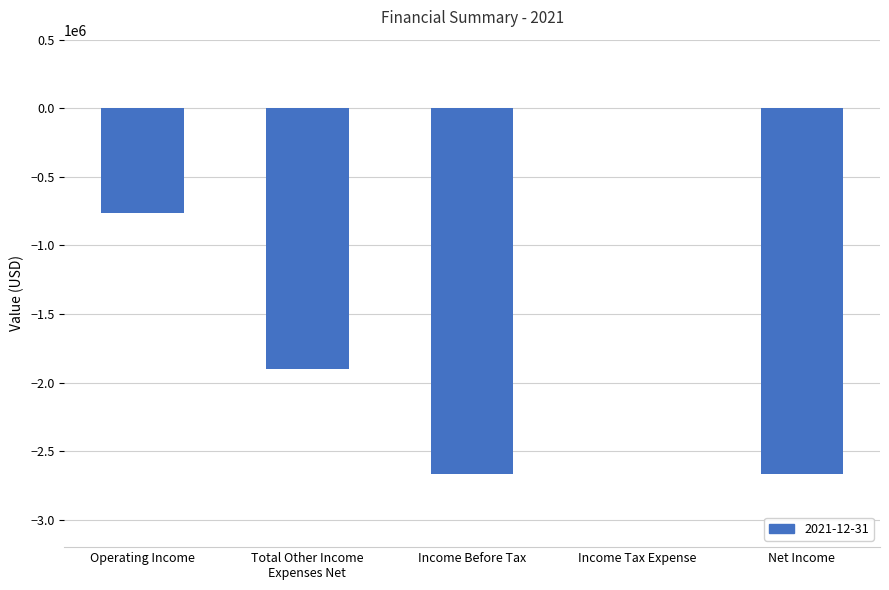

What value does the data have at Income Before Tax?

-2666754